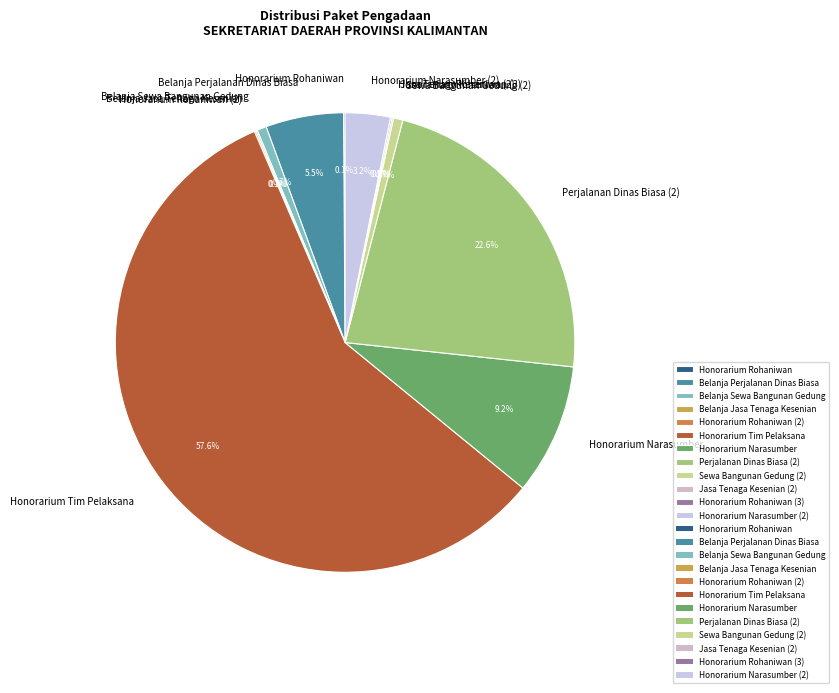

Which slice represents more than half of the pie?

Honorarium Tim Pelaksana